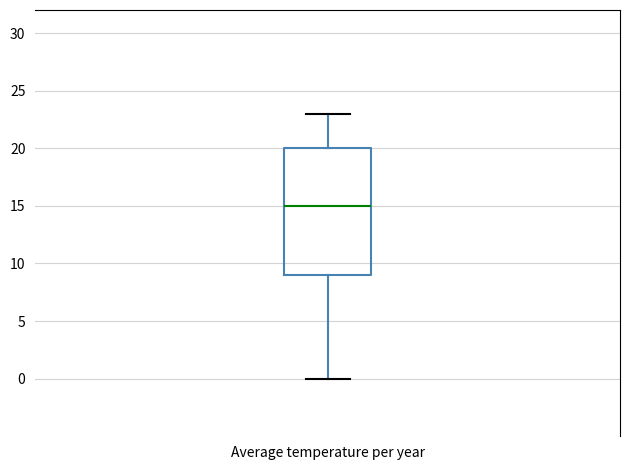

Transcribe this box plot: give where the median line is, the range the box spans, and where the two whiskers end, as read against the y-axis. The values are not printed on the chart, so give them approximately, as read against the axis.

median 15, box 9 to 20, whiskers 0 to 23